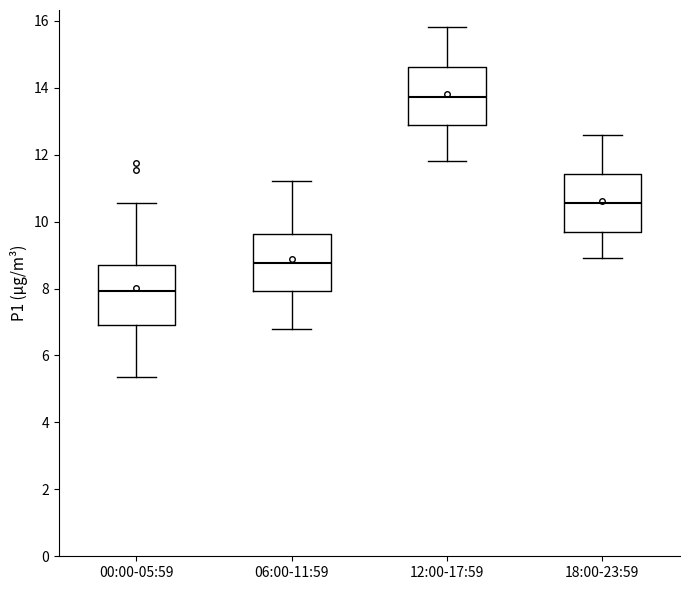

Which box has the lowest median line?

00:00-05:59